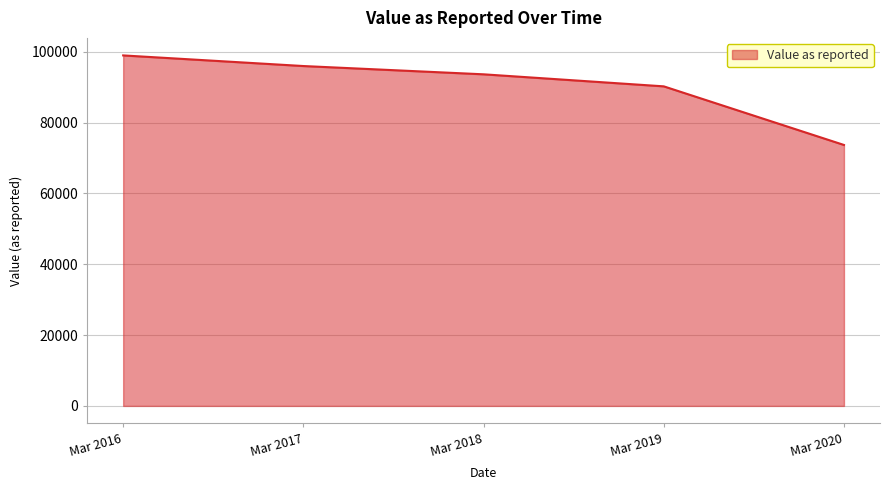

Is it true that the value at Mar 2019 is 90262?

True